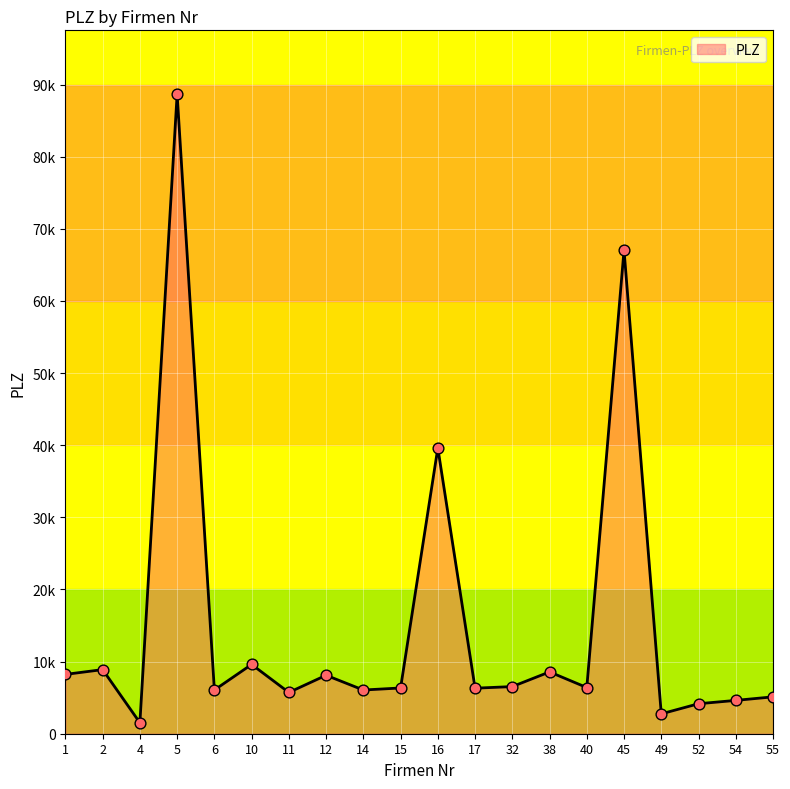

What is the change in value from 16 to 55?

-34506